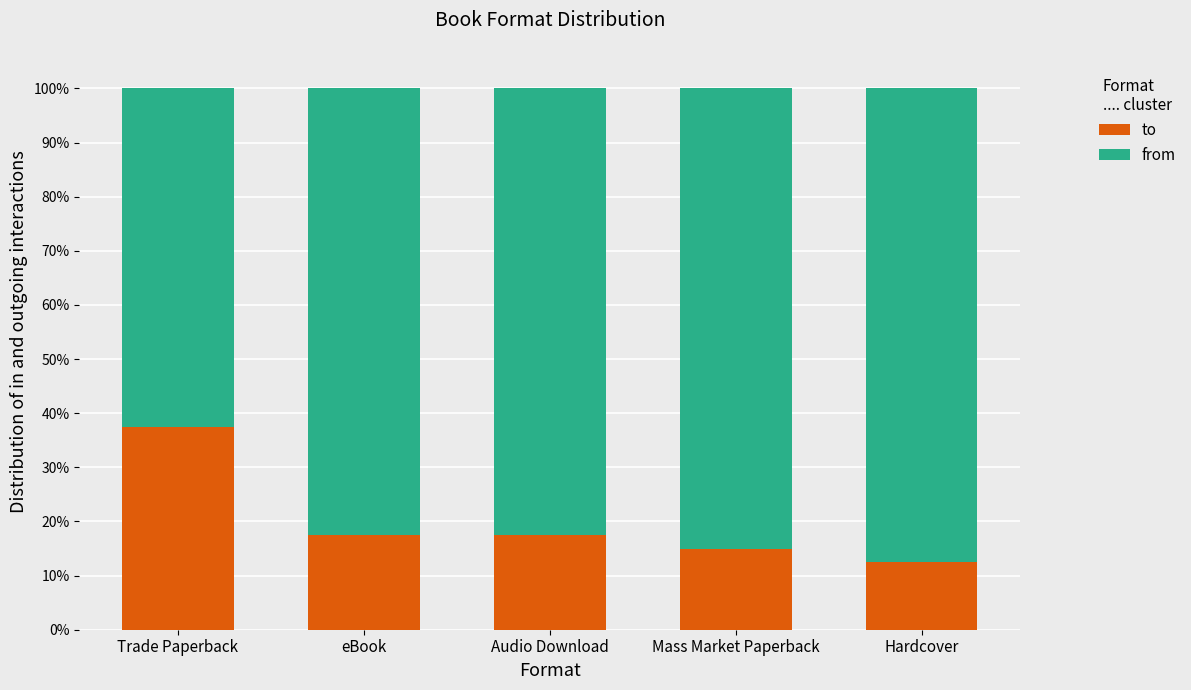

Which series has the largest total across all categories?

from